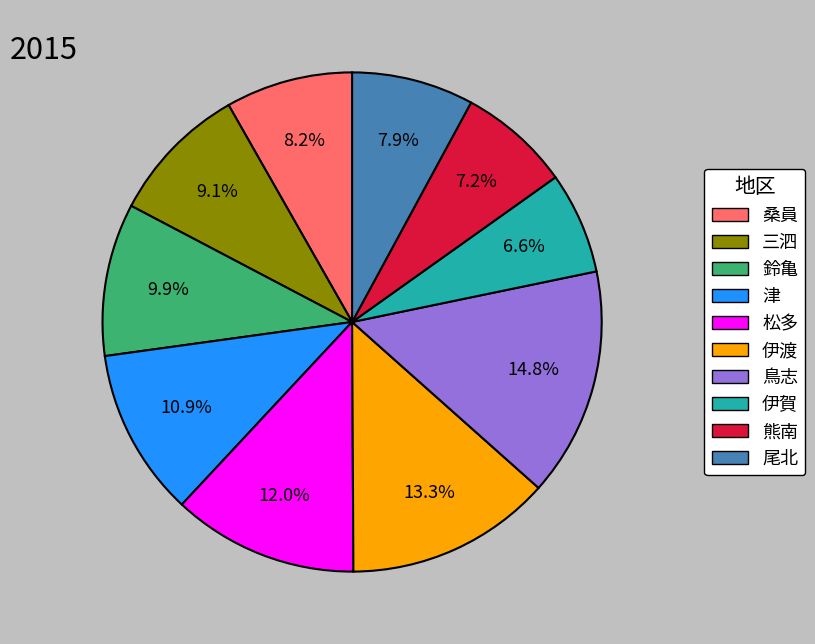

Which category has the biggest portion of the pie?

鳥志